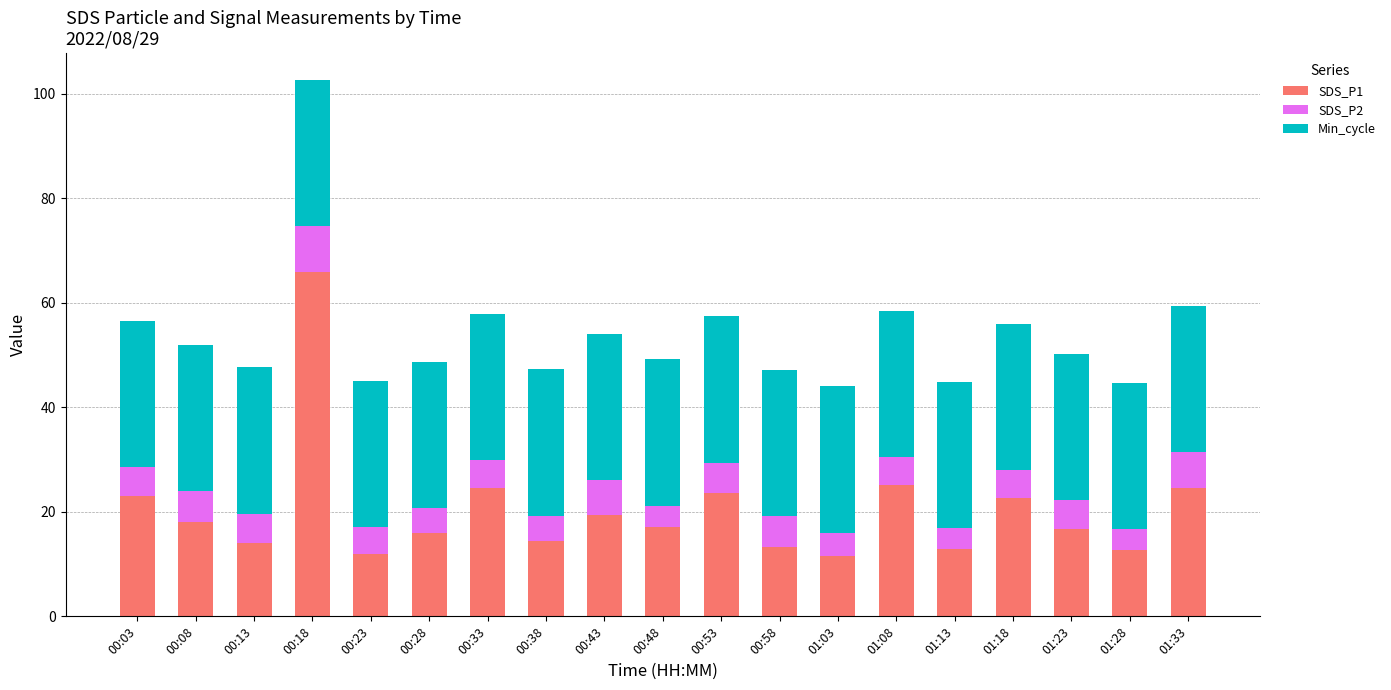

The value of SDS_P1 at 00:43 is 19.3. True or false?

True